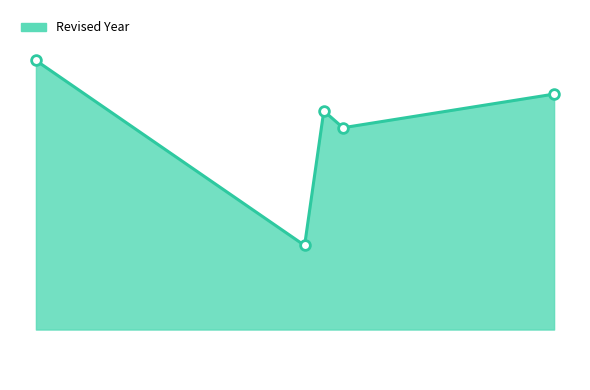

Does the chart have visible grid lines?

No